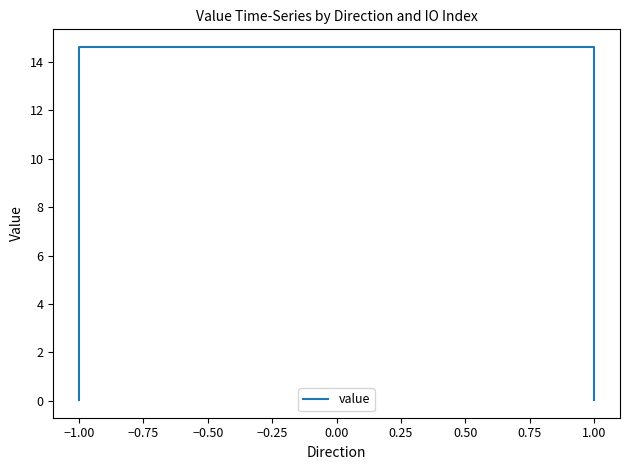

True or false: there are more than 0 points higher than both neighbors.

False